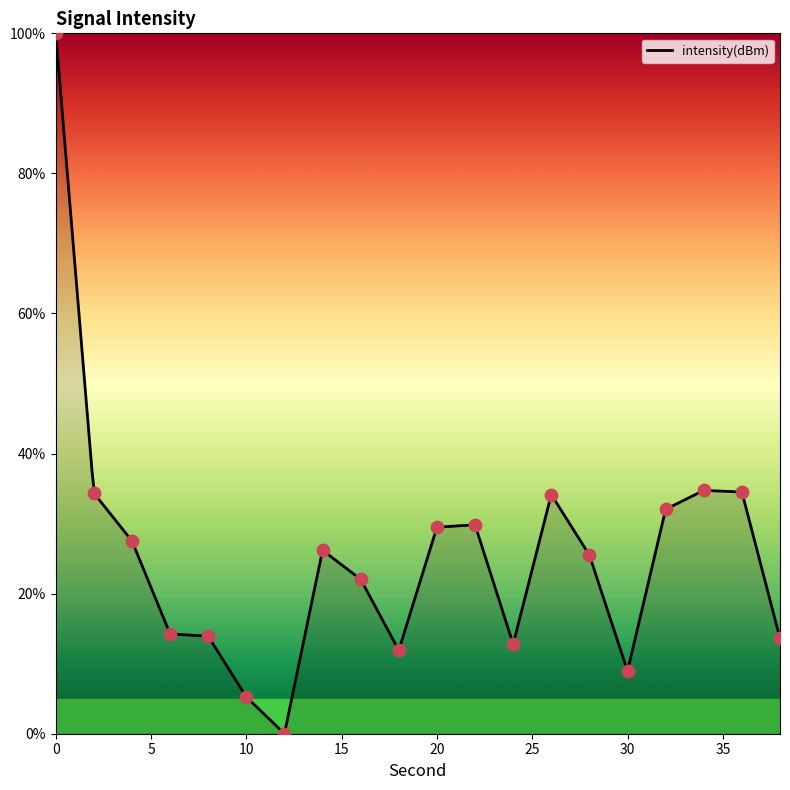

What is the ratio of the value at 20 to the value at 10?

5.6